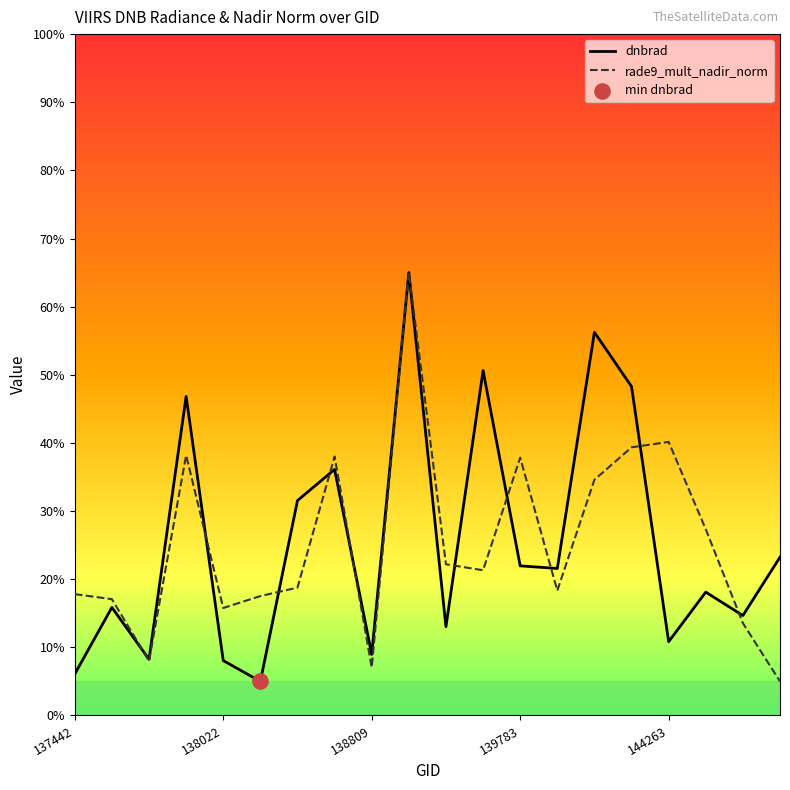

Which series has the largest total across all categories?

dnbrad